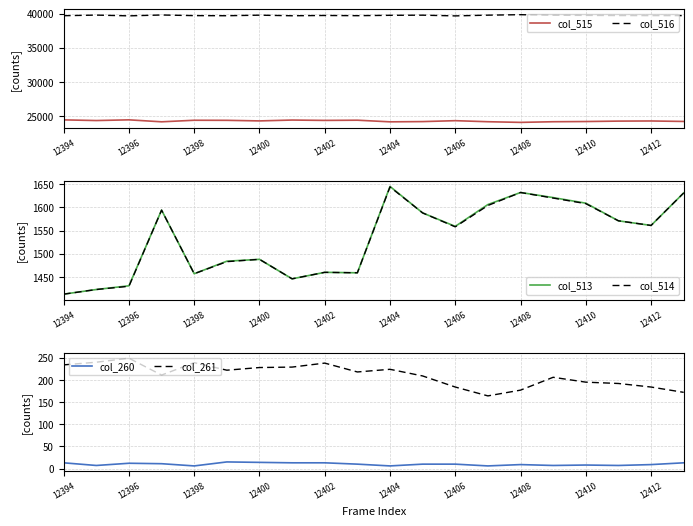

What is the sum of the col_260 values at 12394 and 12404?

19